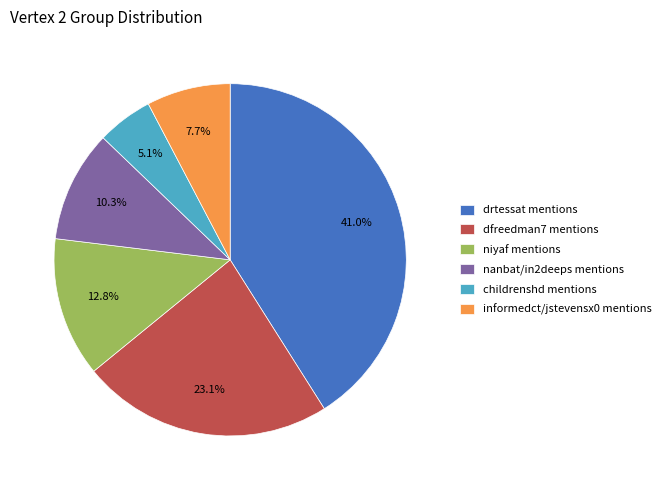

To the nearest percent, what is the average slice percentage?

17%